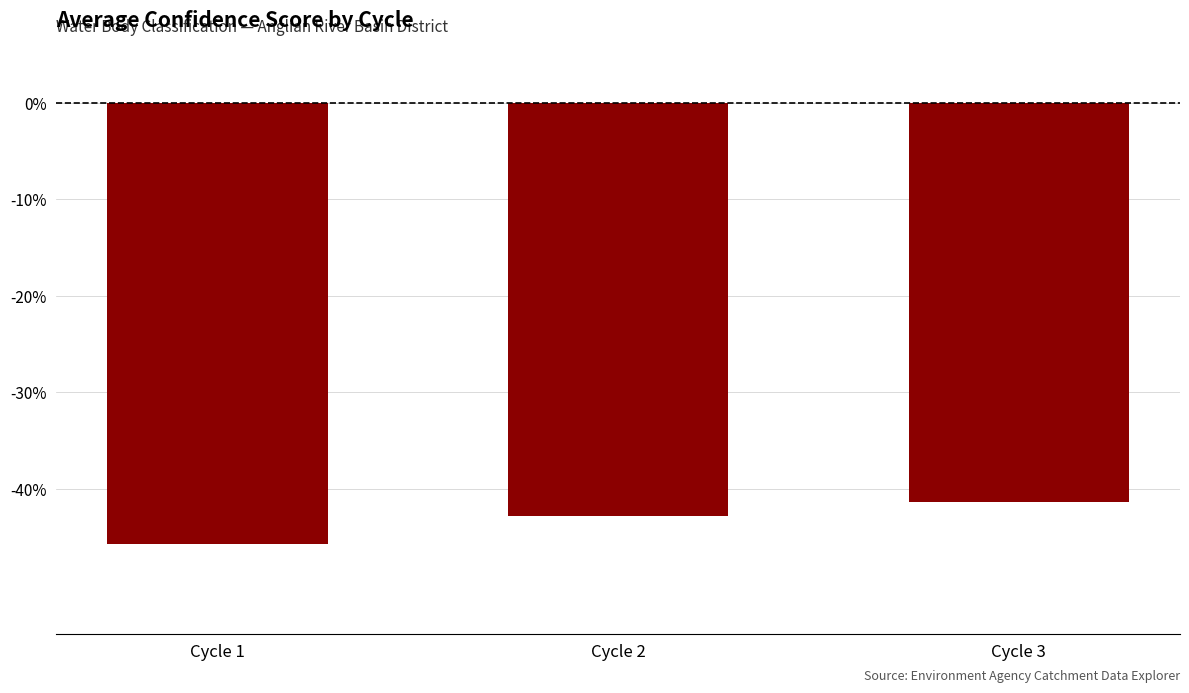

What is the greatest value displayed?

-0.4